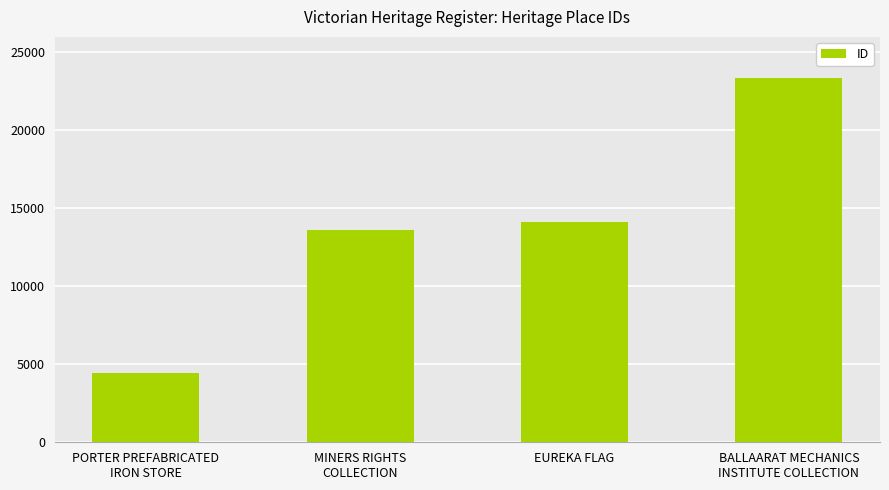

Where is the data nearest to the value 13890?

EUREKA FLAG